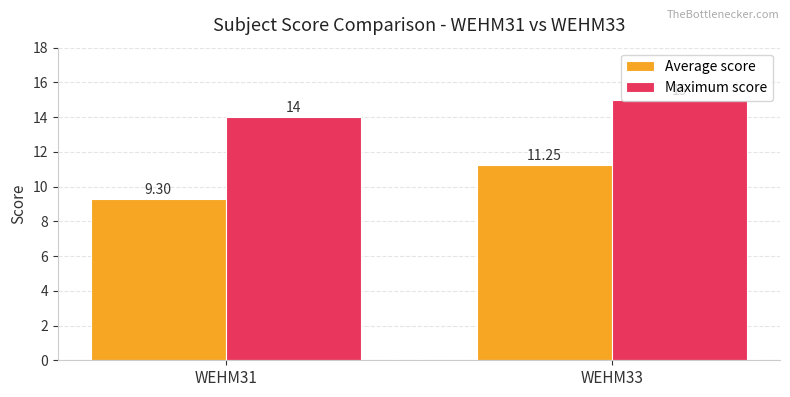

Rank the series by their average value, from lowest to highest.

Average score, Maximum score